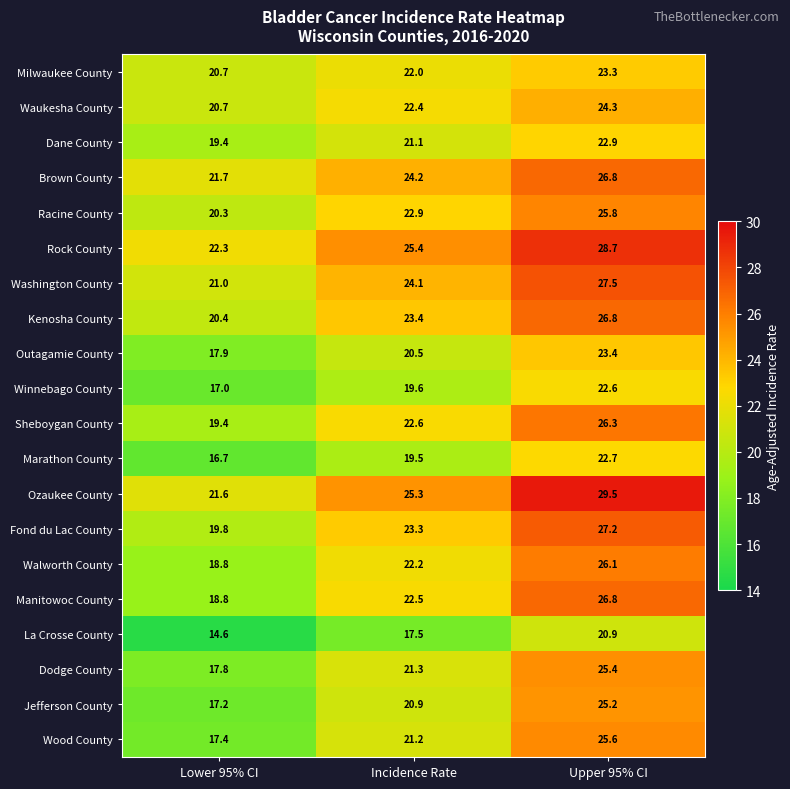

Is the value of Brown County at Incidence Rate greater than the value of Sheboygan County at Upper 95% CI?

No